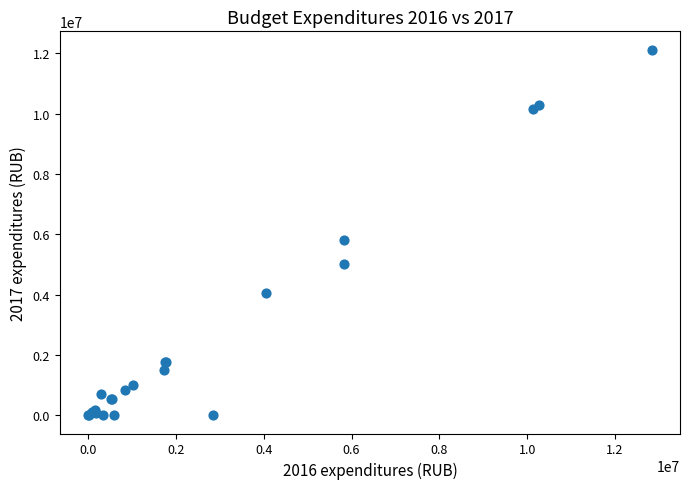

What Y value in the scatter plot is closest to 6061237?

5820519